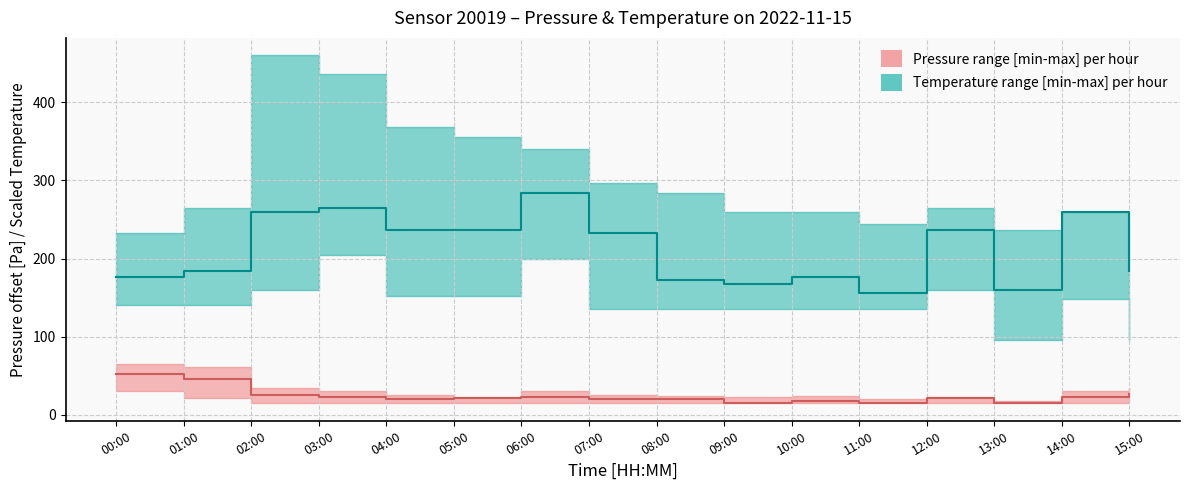

What is the difference between the maximum and minimum values in the Pressure median series?

38.0